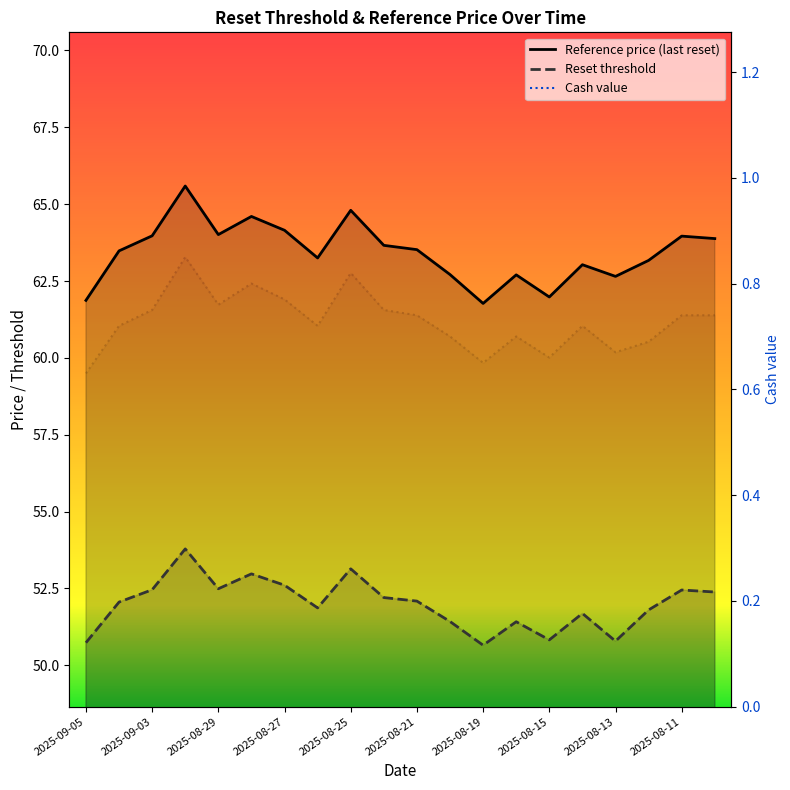

Does the chart display data point markers on the line(s)?

No